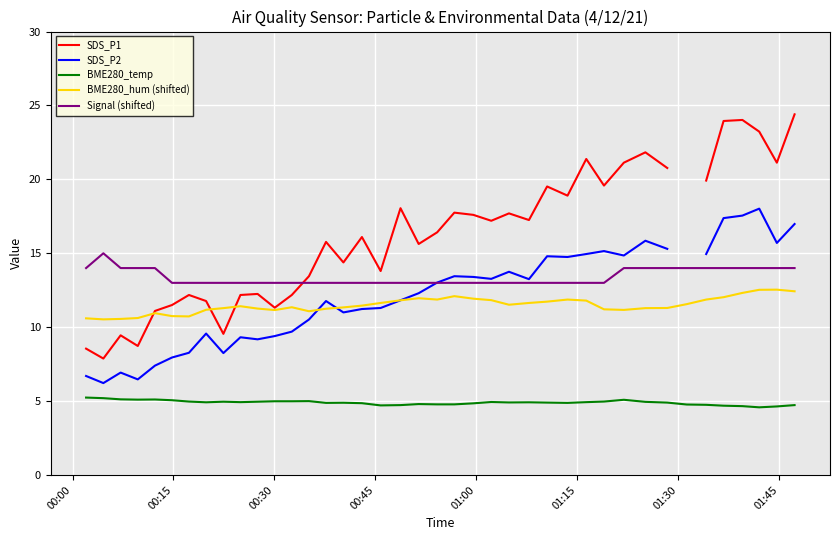

What is the minimum value for BME280_hum (shifted)?

10.5